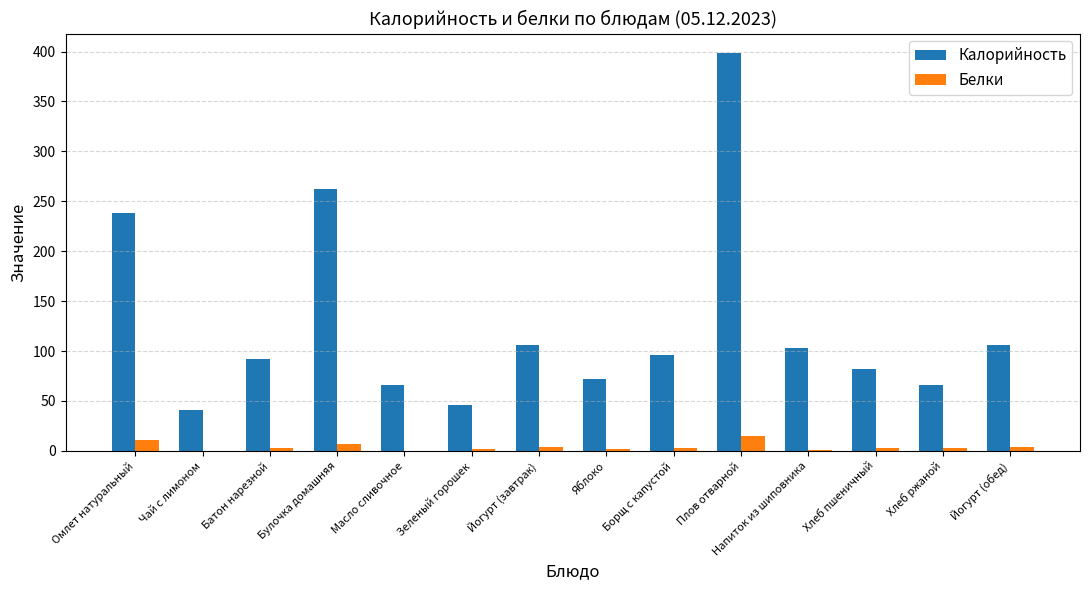

Which category has the highest value in the Калорийность series?

Плов отварной